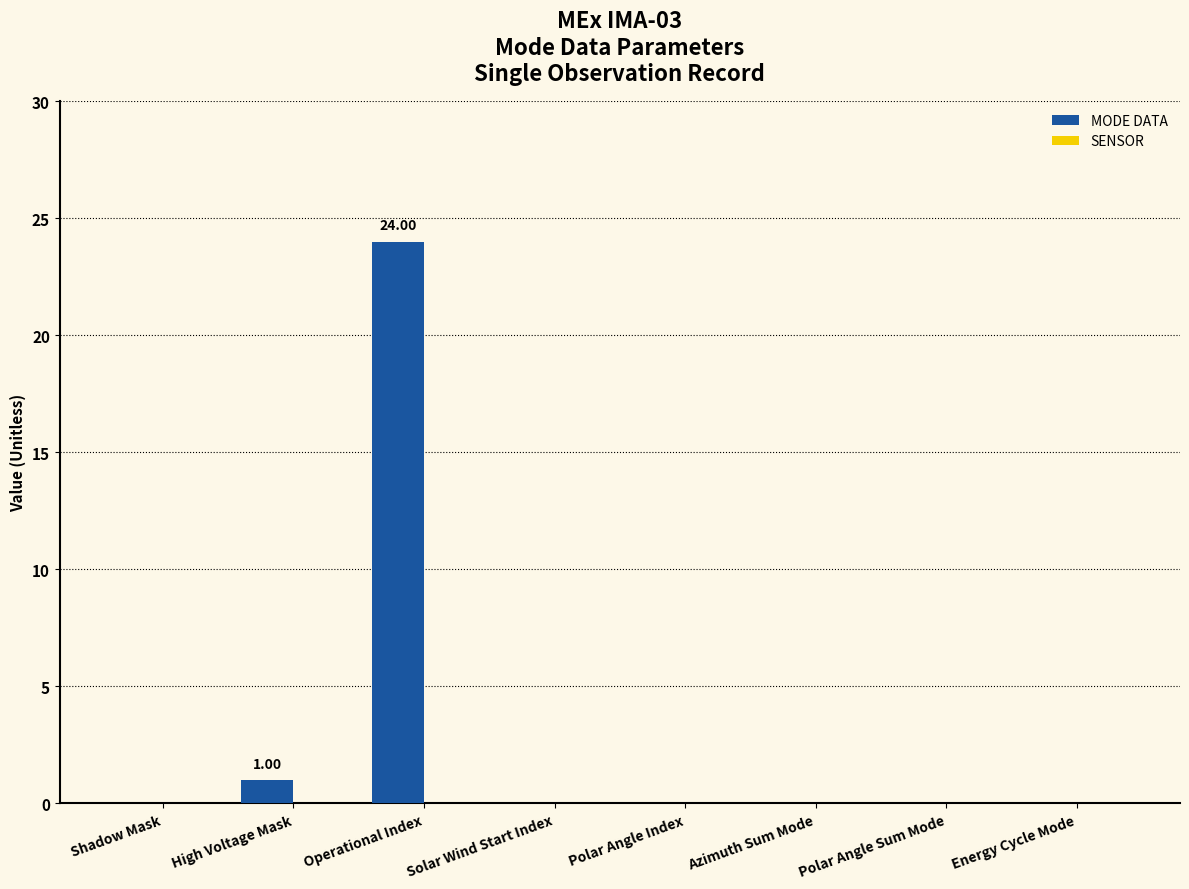

At which category does the chart reach its peak across all series?

Operational Index